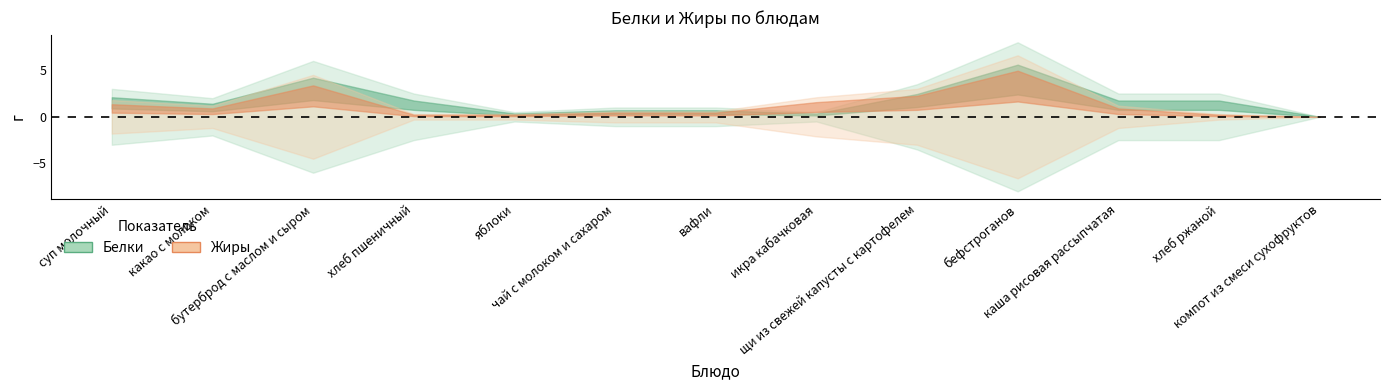

Is the value of Белки at икра кабачковая greater than the value of Жиры at яблоки?

No